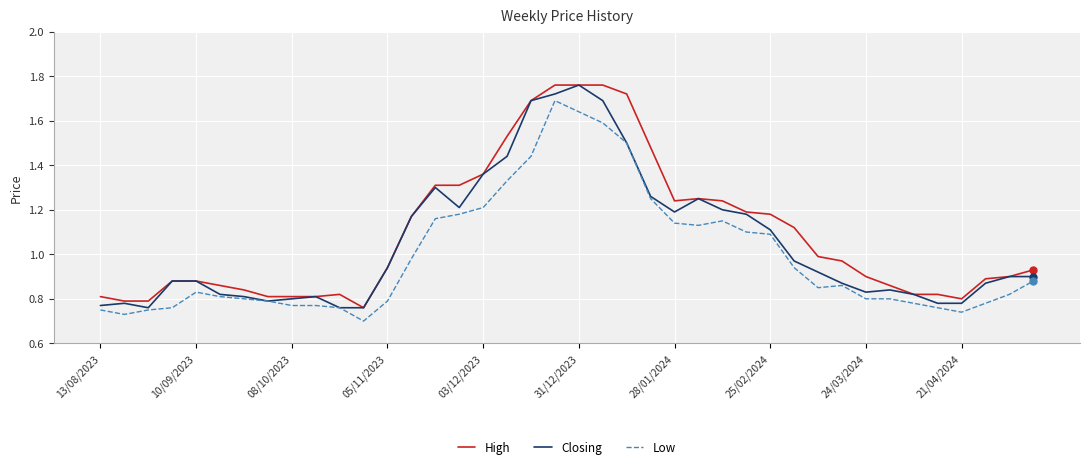

Rank the series by their average value, from lowest to highest.

Low, Closing, High